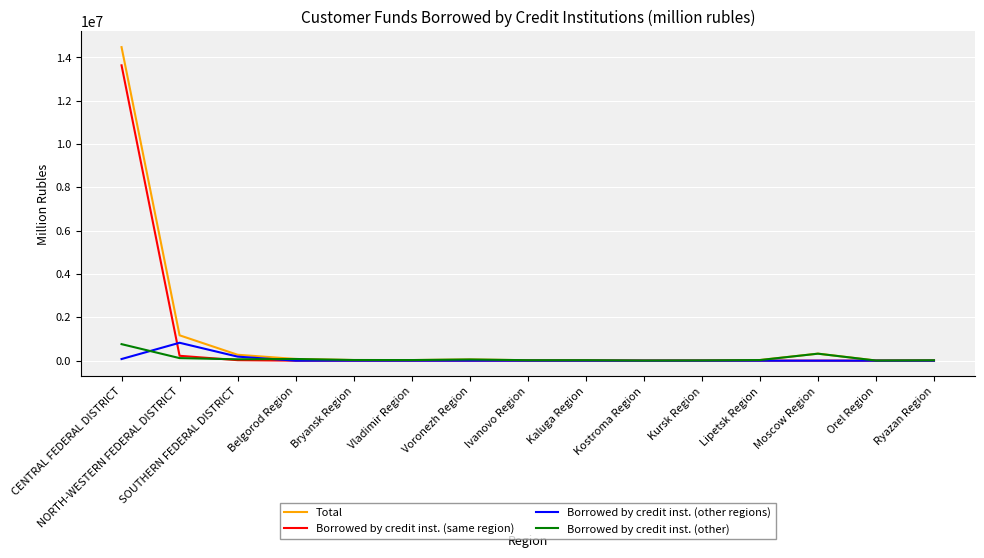

What is the sum of the Borrowed by credit inst. (other regions) values at Kursk Region and Ryazan Region?

28